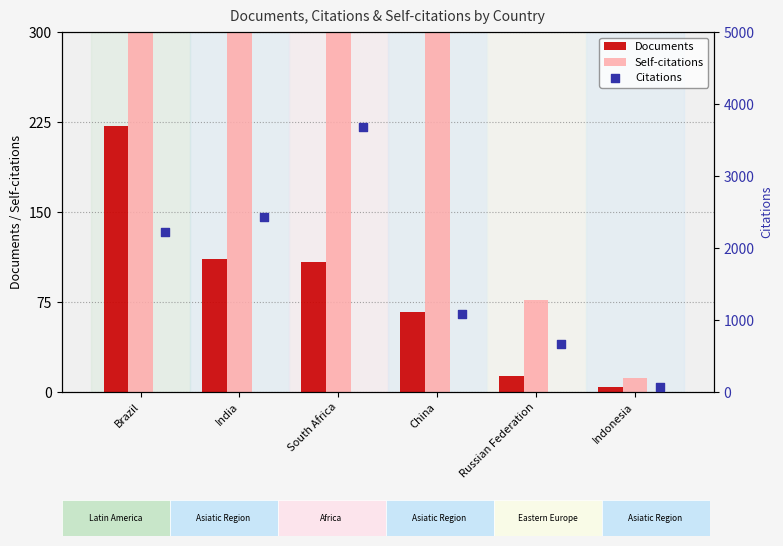

Which series has the largest total across all categories?

Citations